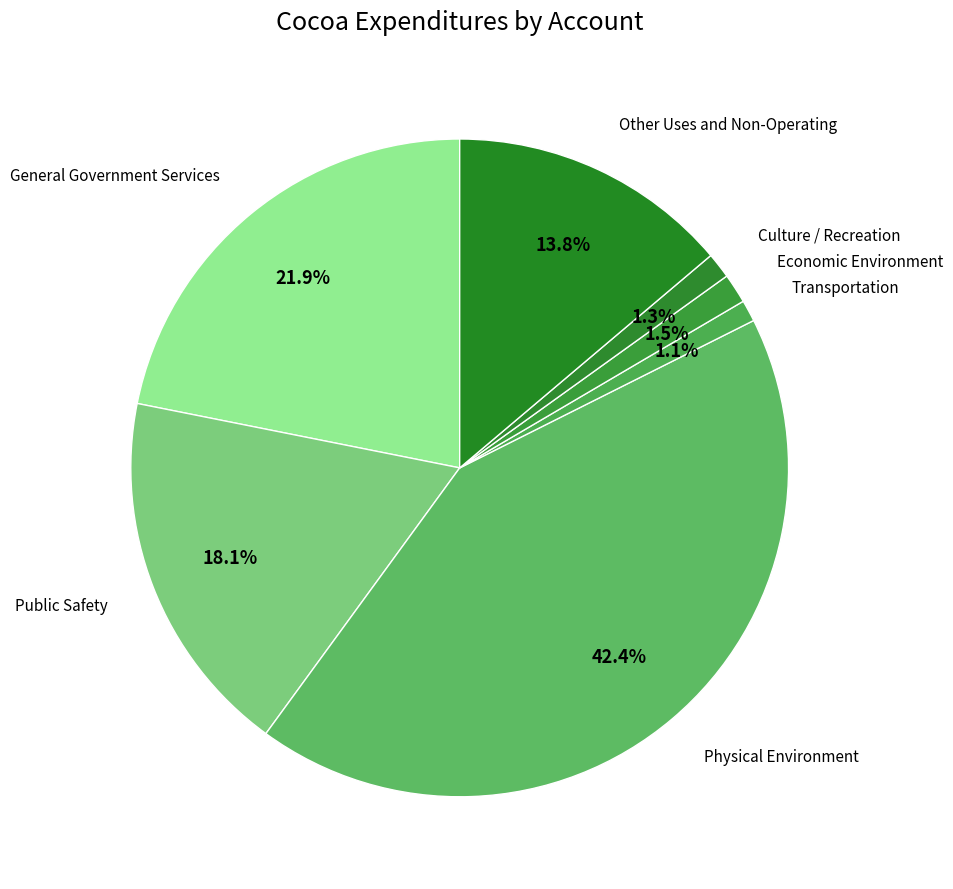

To the nearest percent, what percentage of the pie is Transportation?

1%